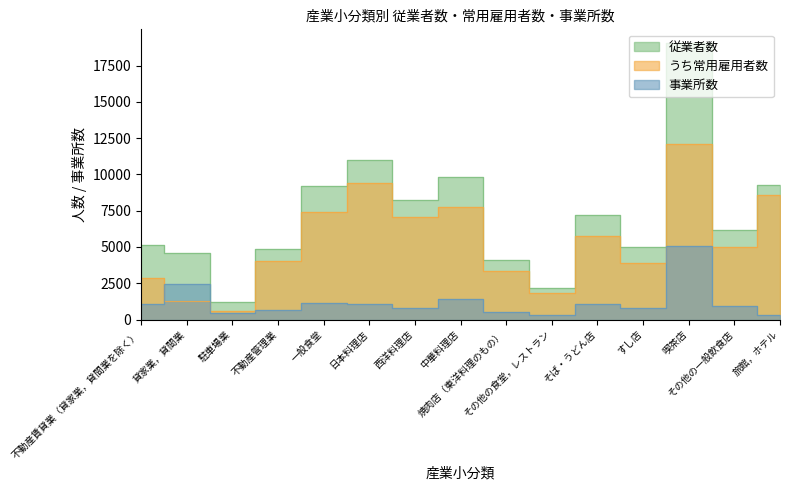

Where does the 事業所数 series first go above 901?

不動産賃貸業（貸家業，貸間業を除く）